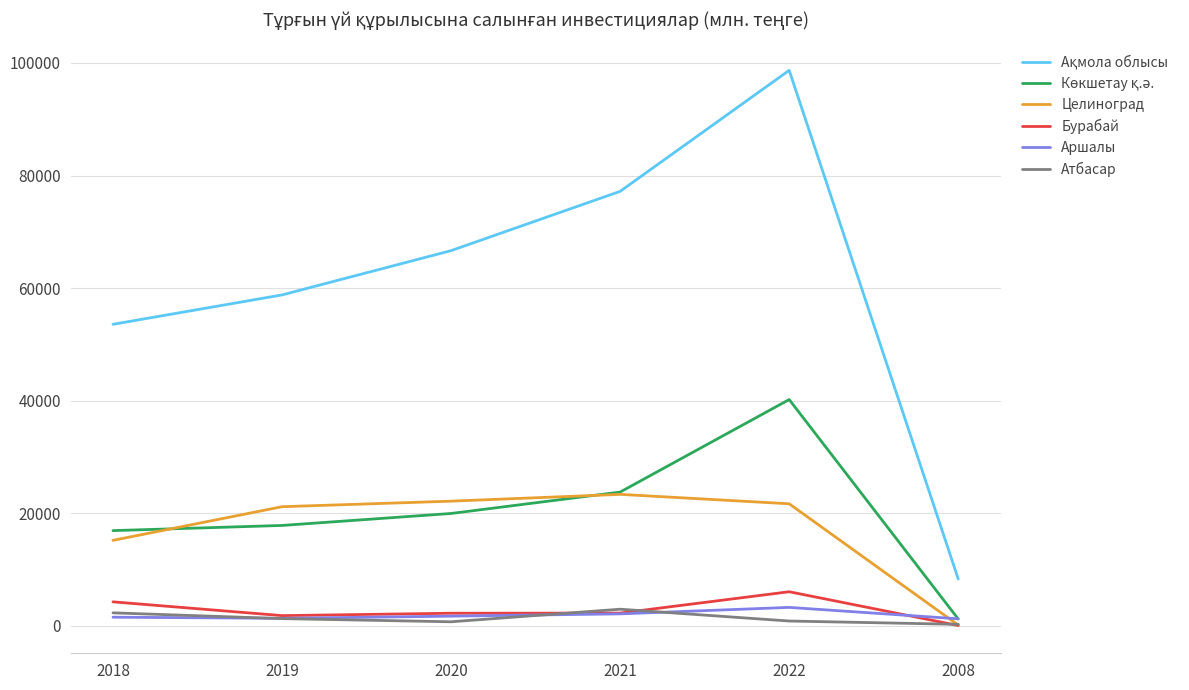

In Атбасар, how many points are higher than both neighbors (excluding endpoints)?

1